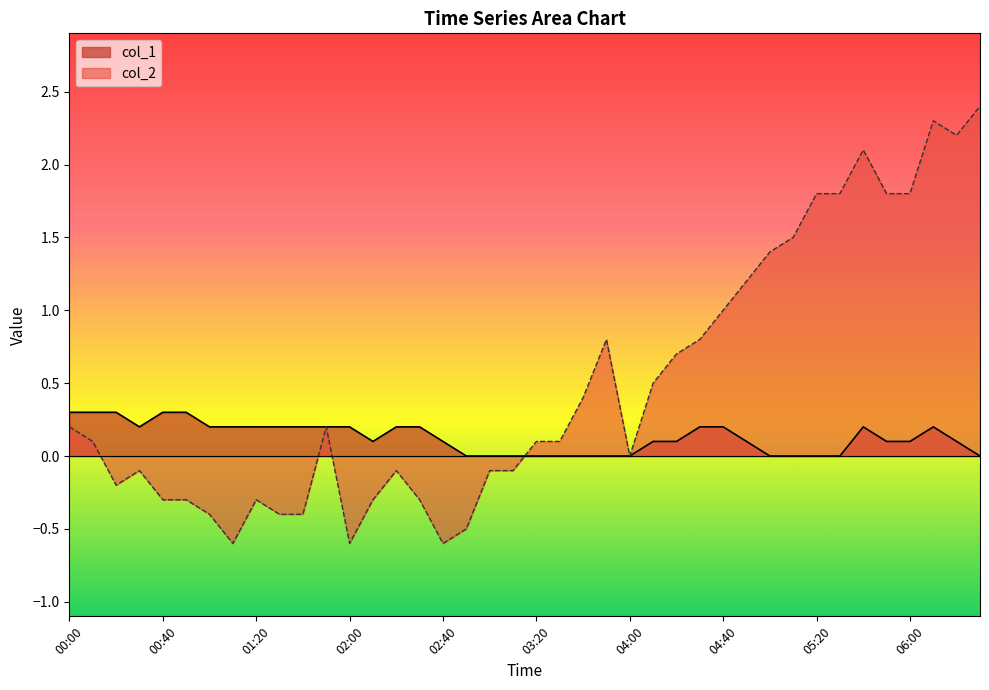

Does the chart have visible grid lines?

No